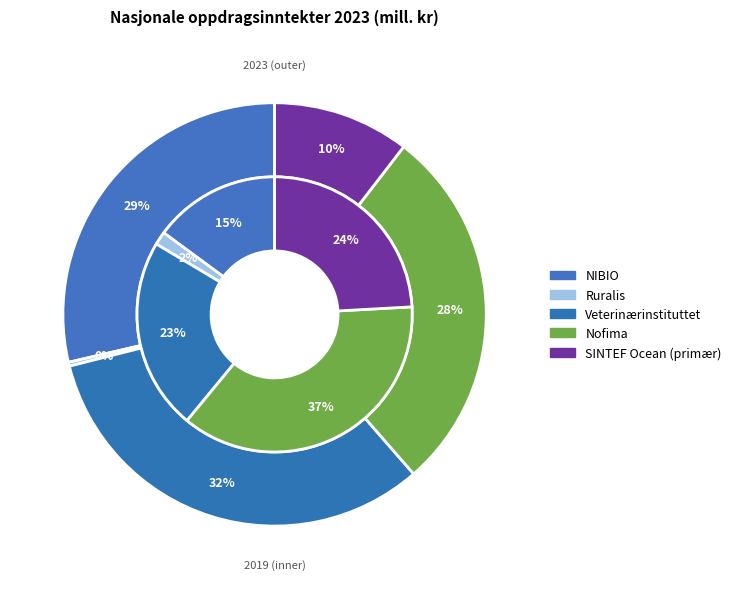

What is the change in value from NIBIO to Ruralis?

-132597